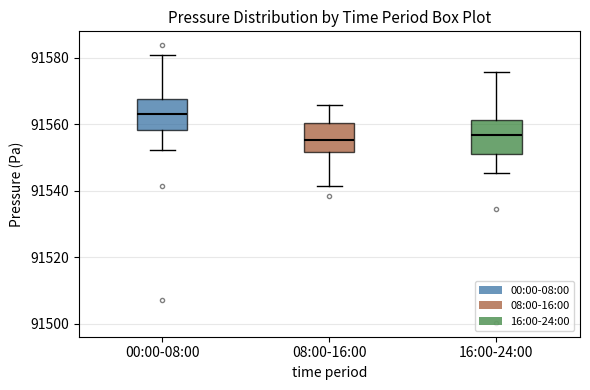

Reading left to right, transcribe this box plot: for each box, give where its median line is, the range the box spans, and where its two whiskers end, as read against the y-axis. The values are not printed on the chart, so give them approximately, as read against the axis.

00:00-08:00: median 91564, box 91558 to 91568, whiskers 91552 to 91580
08:00-16:00: median 91556, box 91552 to 91560, whiskers 91542 to 91566
16:00-24:00: median 91556, box 91552 to 91562, whiskers 91546 to 91576